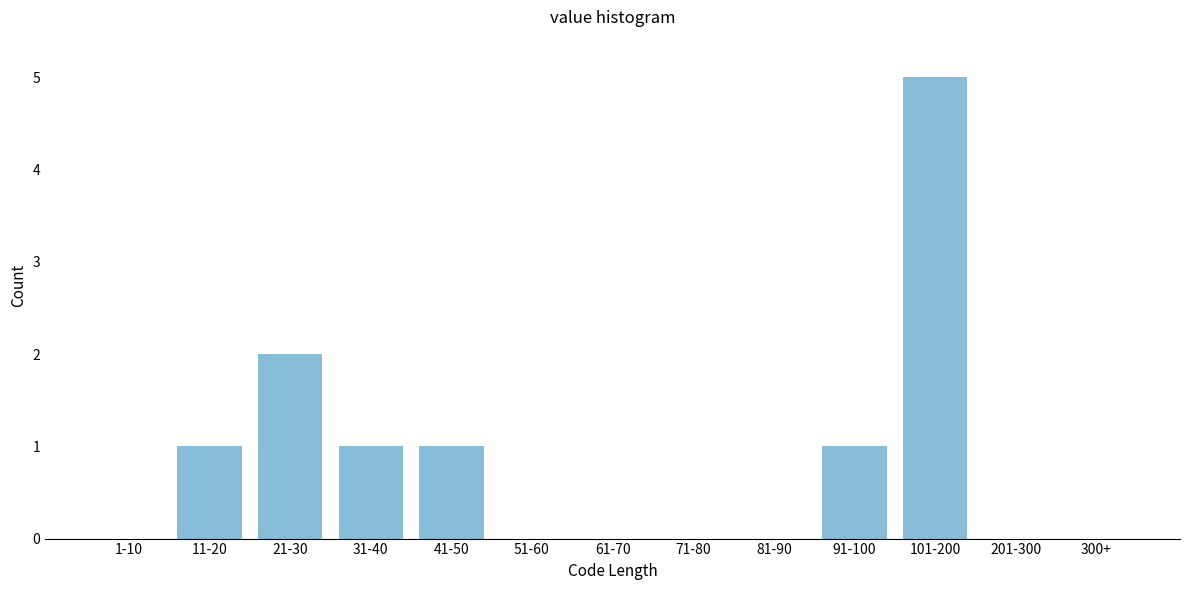

Reading right to left, transcribe all the data shown in this chart.

300+=0	201-300=0	101-200=5	91-100=1	81-90=0	71-80=0	61-70=0	51-60=0	41-50=1	31-40=1	21-30=2	11-20=1	1-10=0